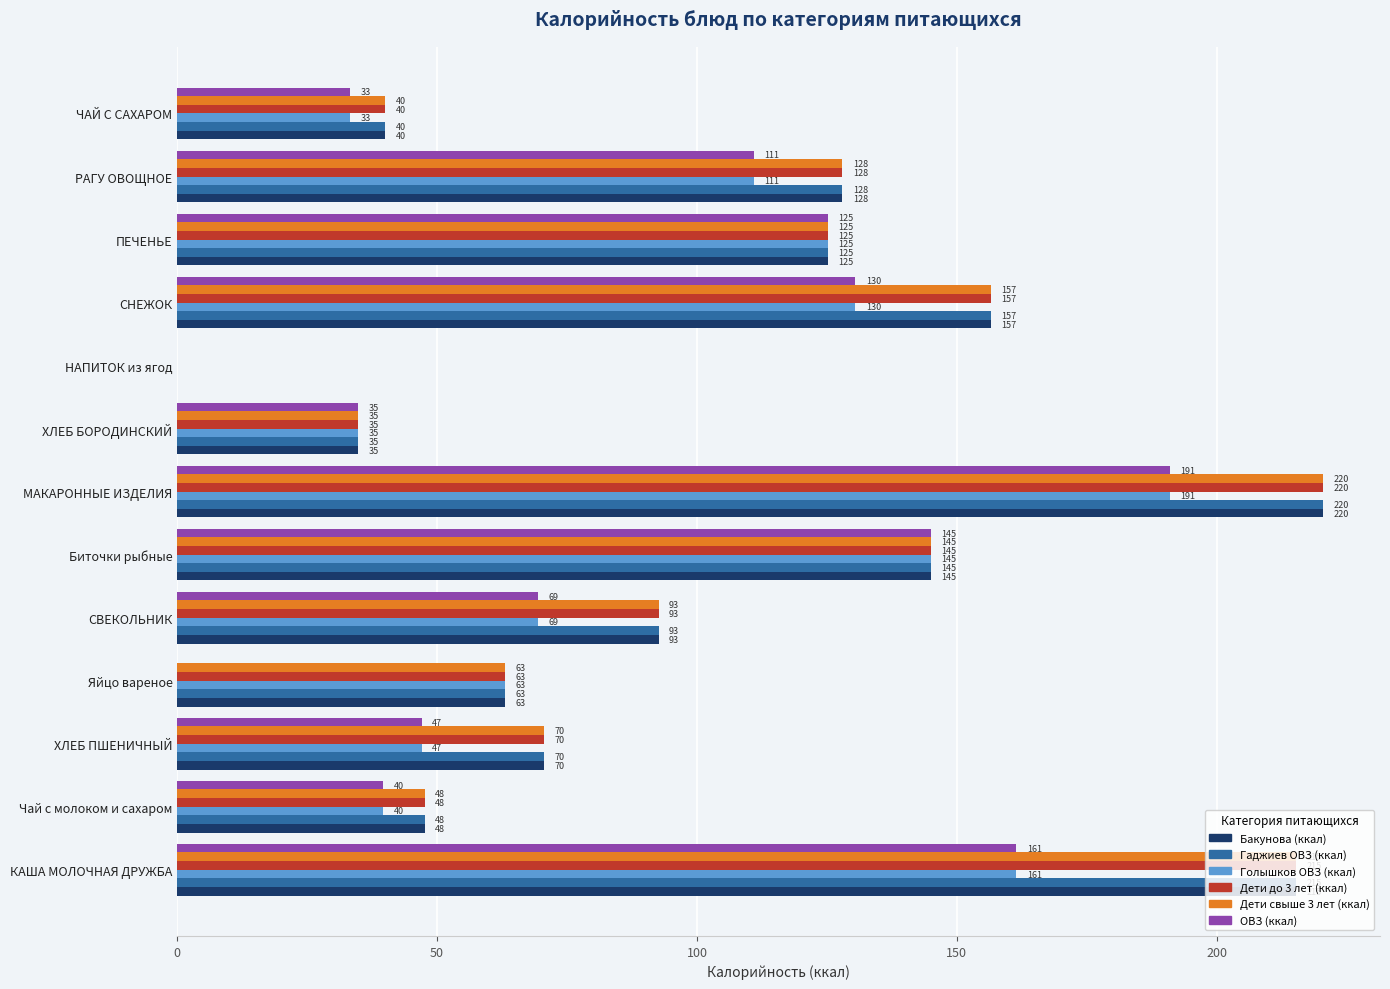

What is the sum of all Бакунова (ккал) values?

1339.0